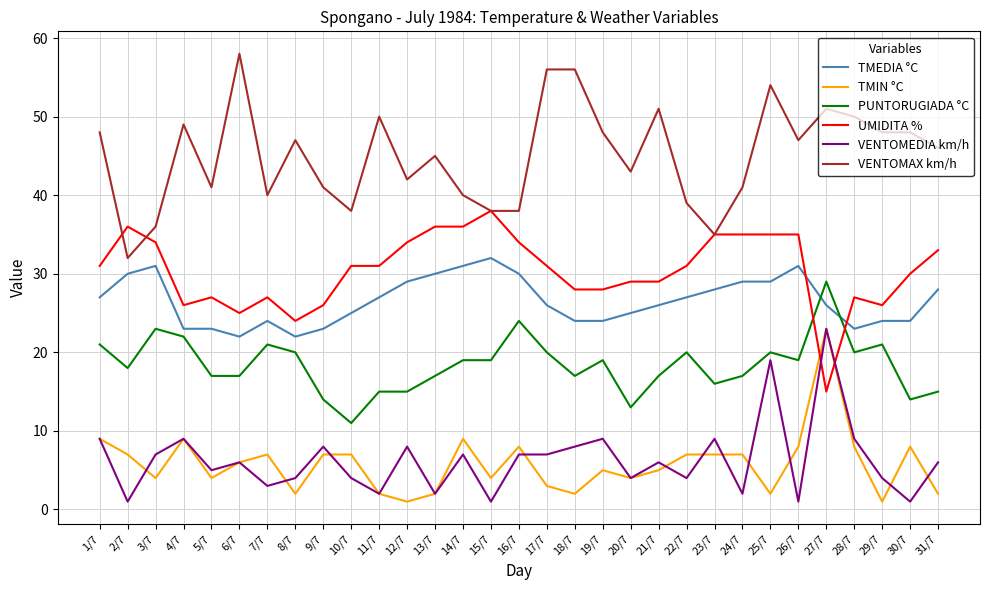

What value does the VENTOMAX km/h series have at 17/7?

56